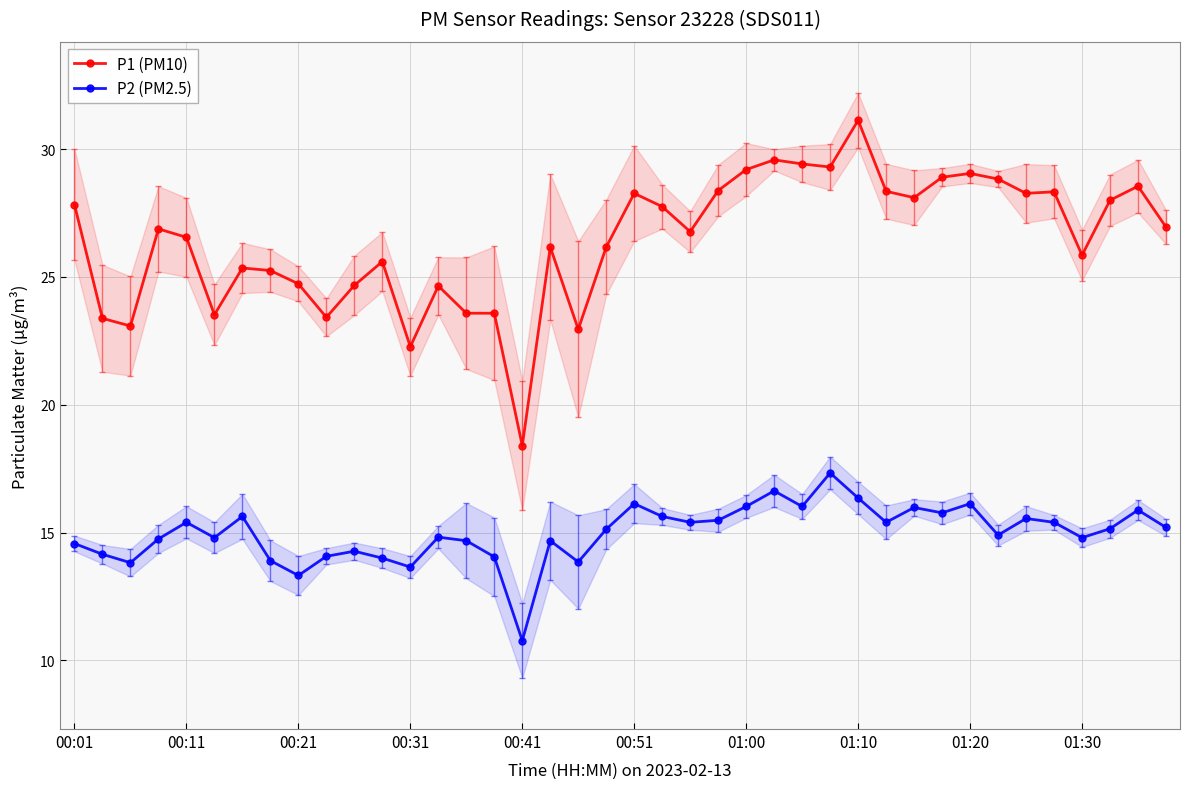

Which category has the lowest value in the P1 (PM10) series?

00:41